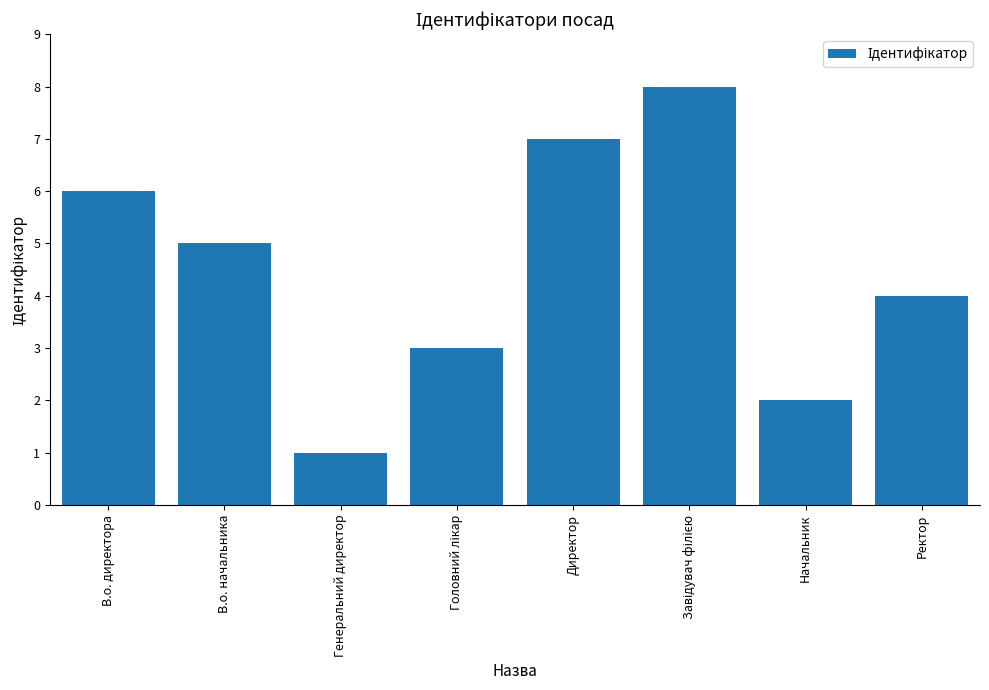

What is the change in value from В.о. директора to Начальник?

-4